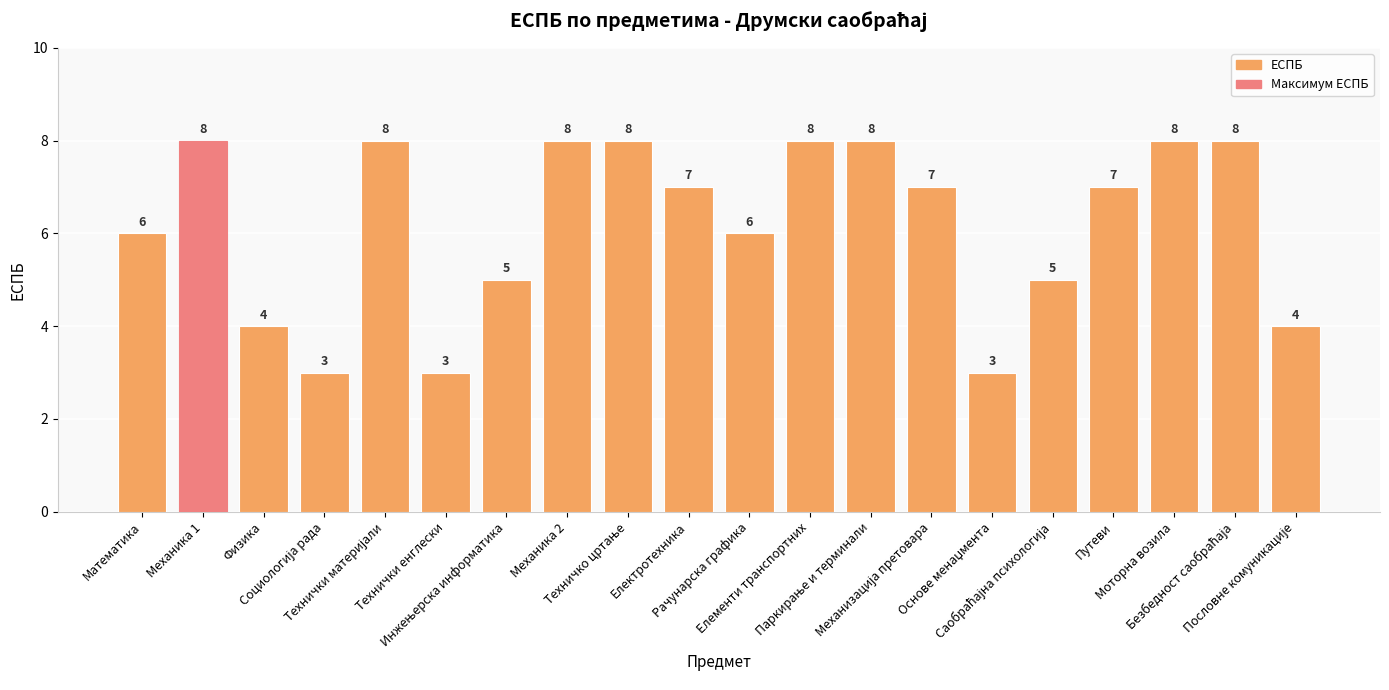

Reading left to right, transcribe all the data shown in this chart.

6	8	4	3	8	3	5	8	8	7	6	8	8	7	3	5	7	8	8	4